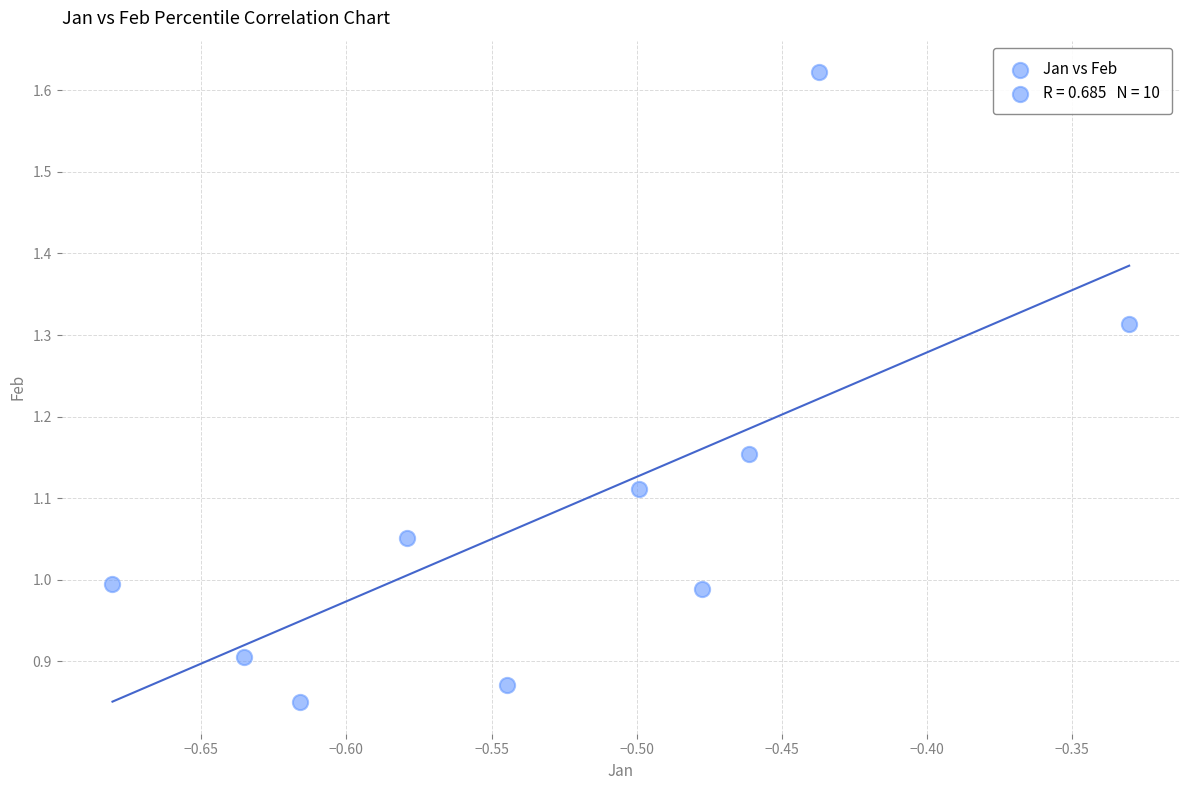

What is the average X value?

-0.5